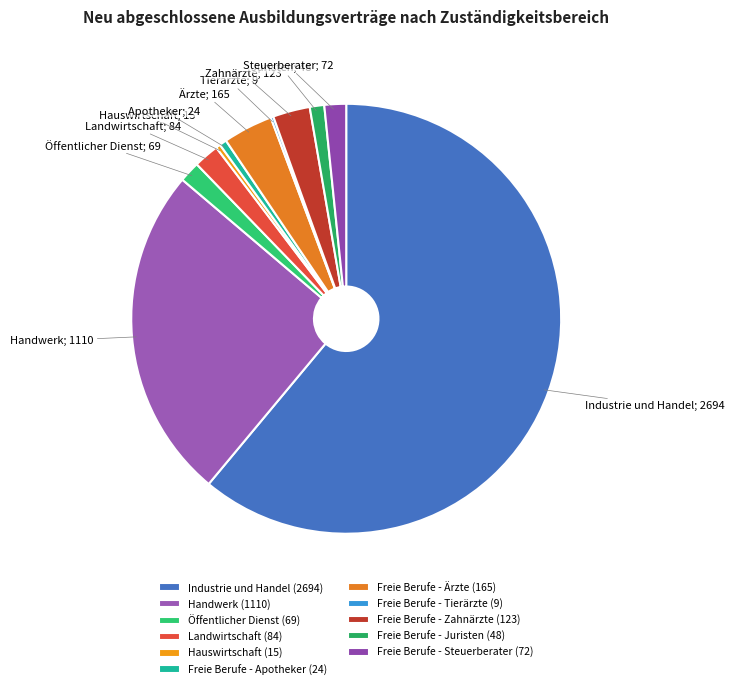

Does any single category account for the majority?

Yes